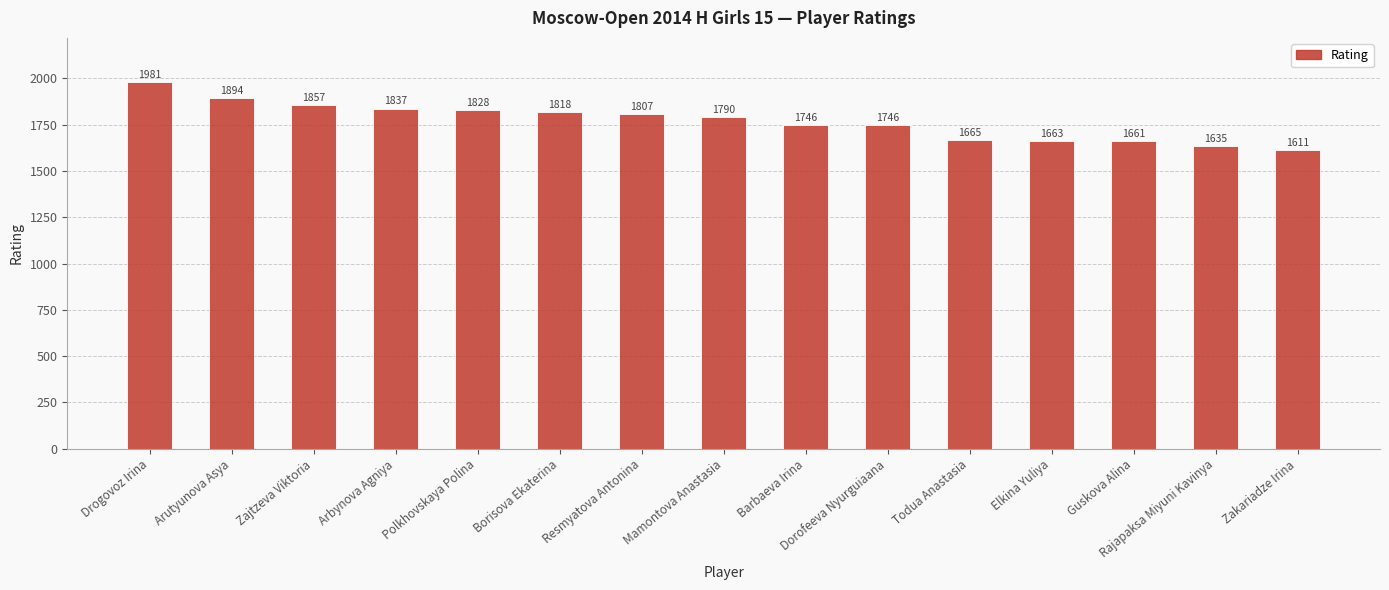

Reading left to right, list all the values displayed in this chart.

1981	1894	1857	1837	1828	1818	1807	1790	1746	1746	1665	1663	1661	1635	1611